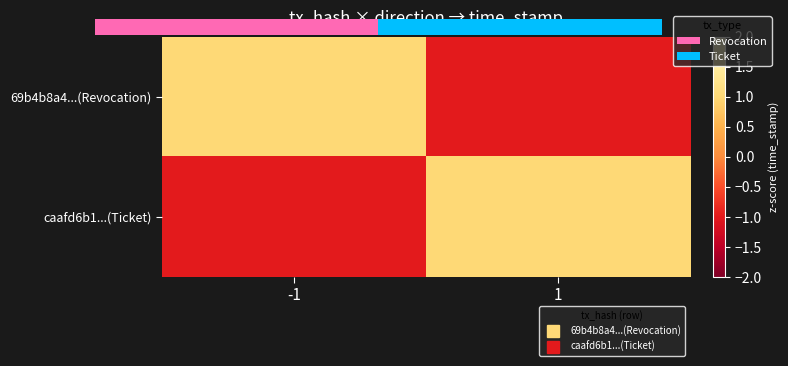

What is the difference between the maximum and minimum values in the caafd6b1...(Ticket) series?

2